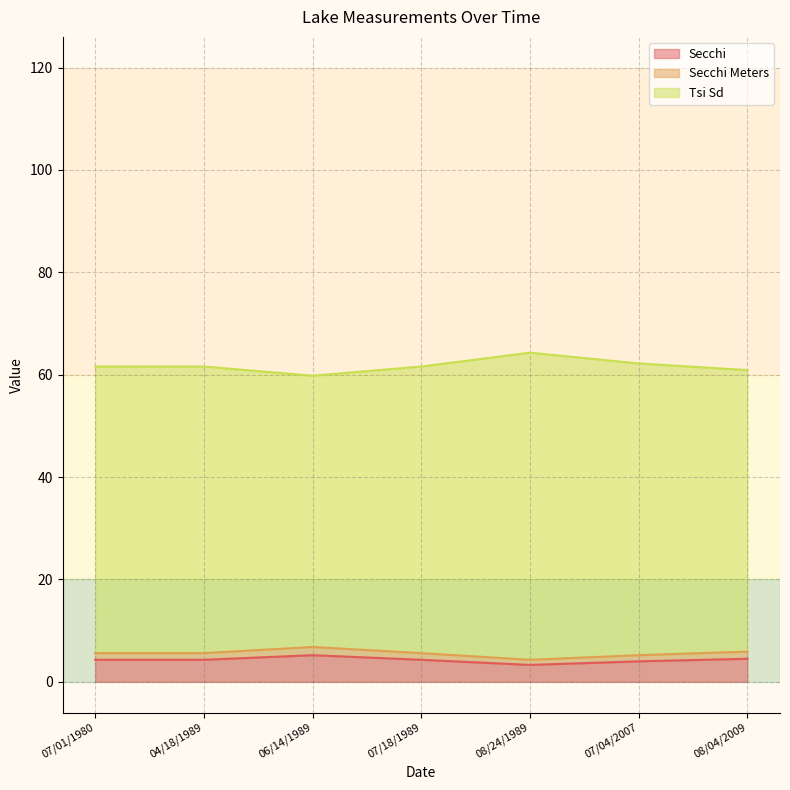

True or false: Secchi Meters and Tsi Sd cross at least once.

False